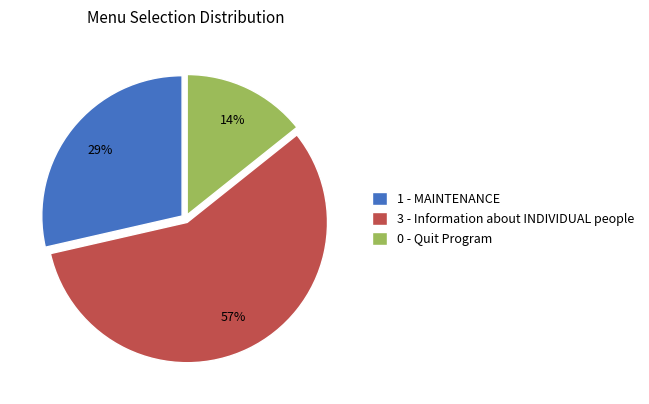

What percentage is the 1 - MAINTENANCE slice, to the nearest percent?

29%